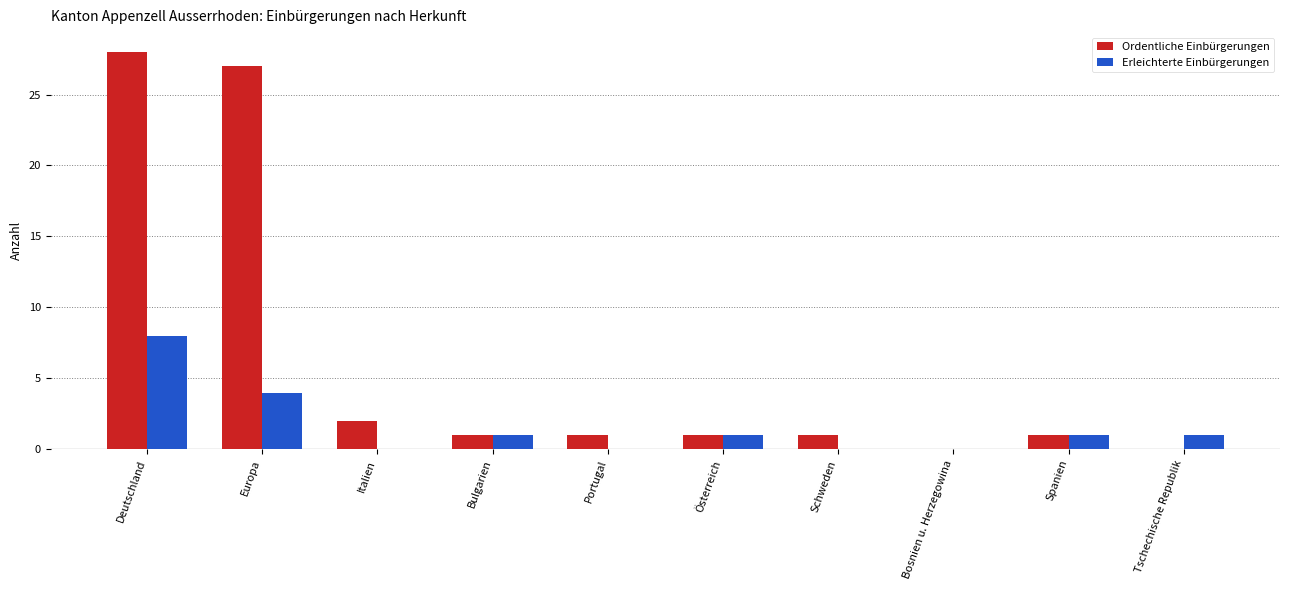

At which label does Ordentliche Einbürgerungen first exceed 1?

Deutschland